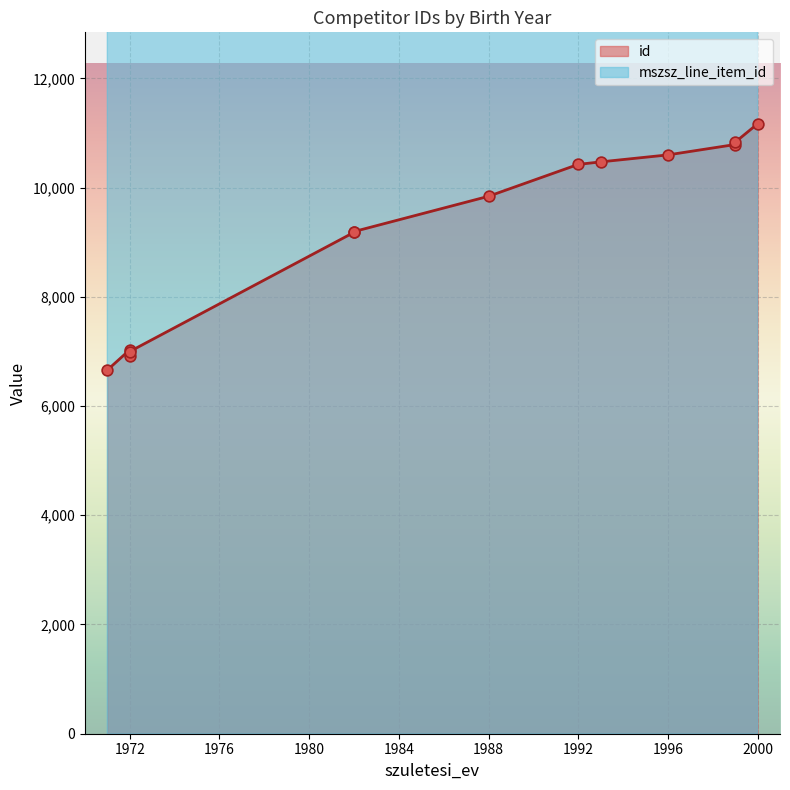

What is the ratio of the value at 1996 to the value at 1992?

1.0